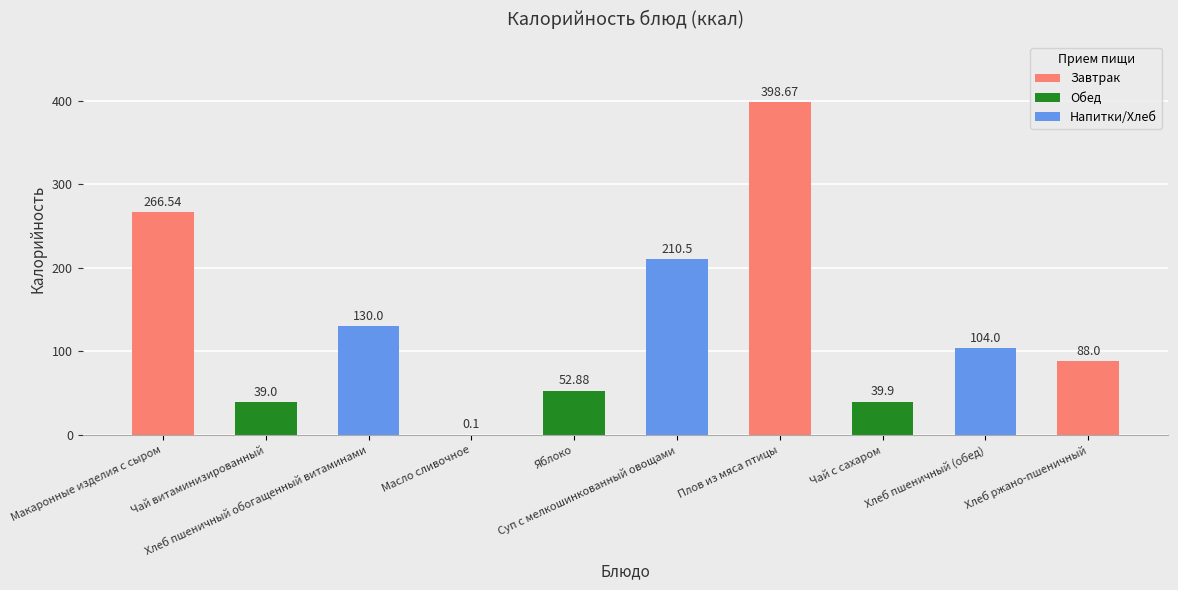

How many series are shown in this chart?

1